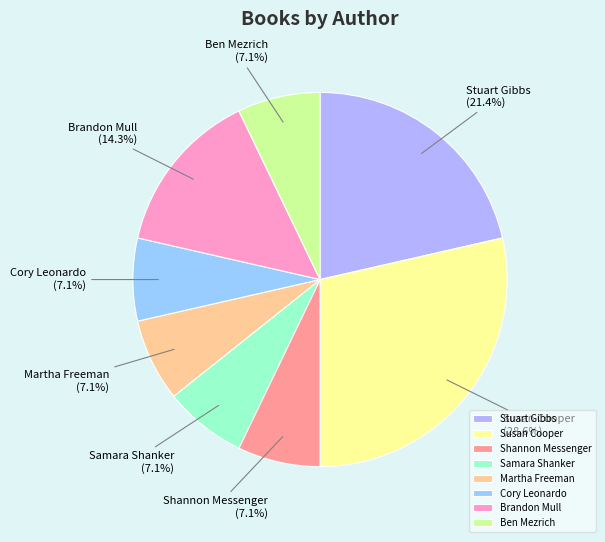

Do Brandon Mull and Cory Leonardo together represent more than half of the pie?

No